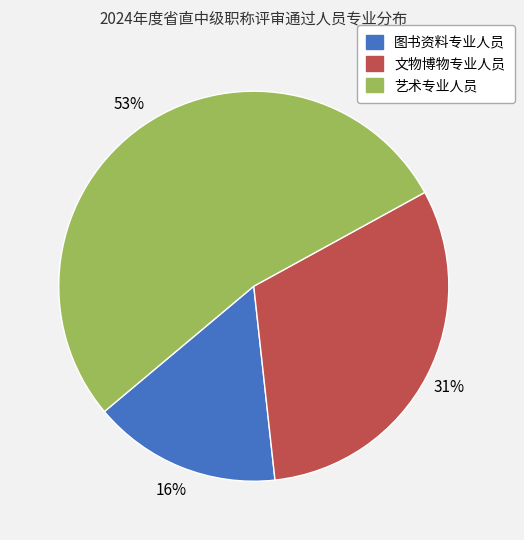

Between 图书资料专业人员 and 艺术专业人员, which is larger?

艺术专业人员